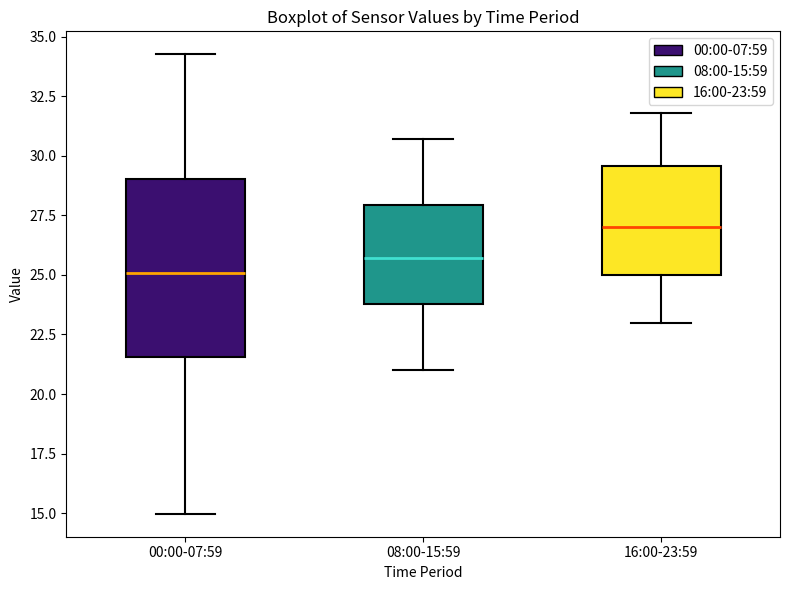

Which box's median line is the lowest?

00:00-07:59